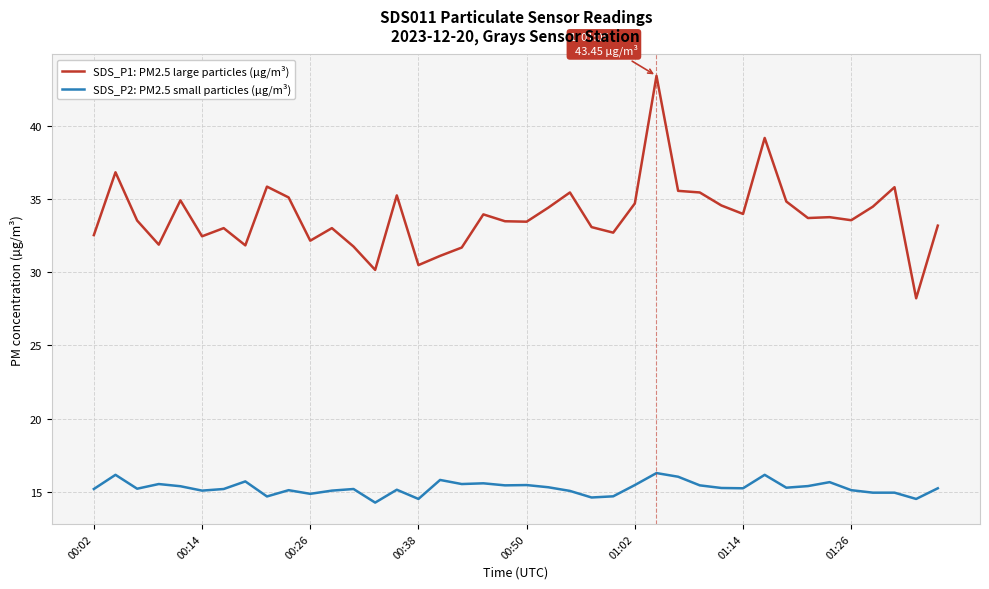

Which series has the largest range (max minus min)?

SDS_P1: PM2.5 large particles (µg/m³)